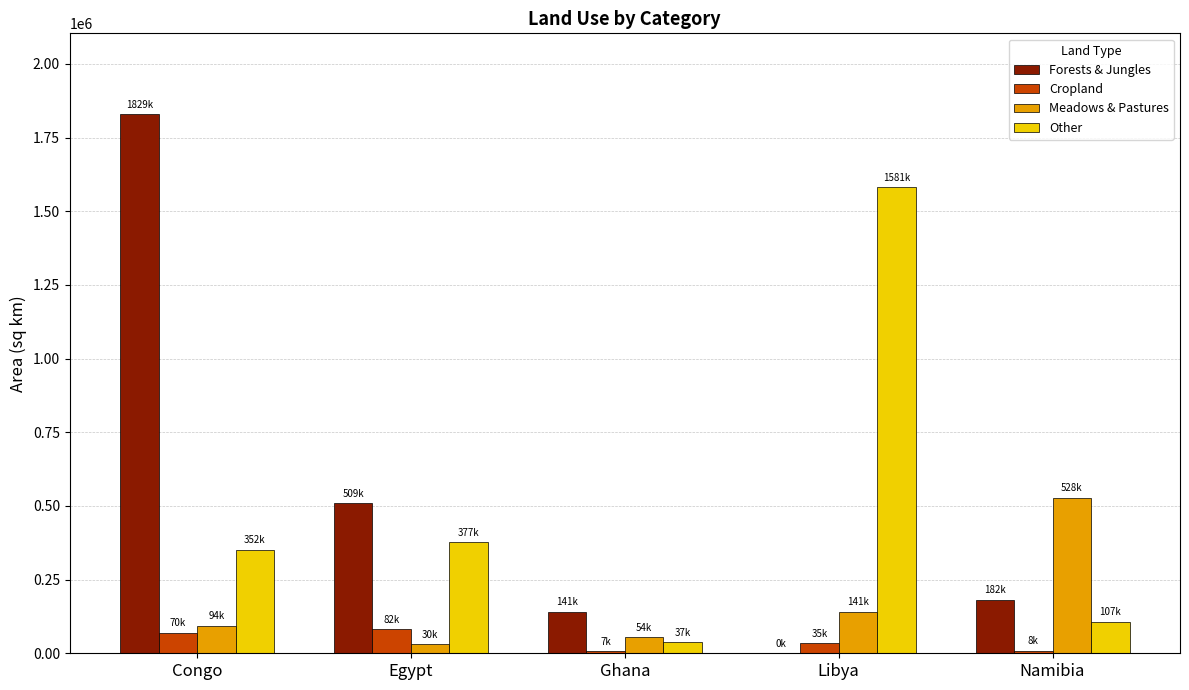

What is the sum of the Forests & Jungles values at Namibia and Congo?

2010700.1